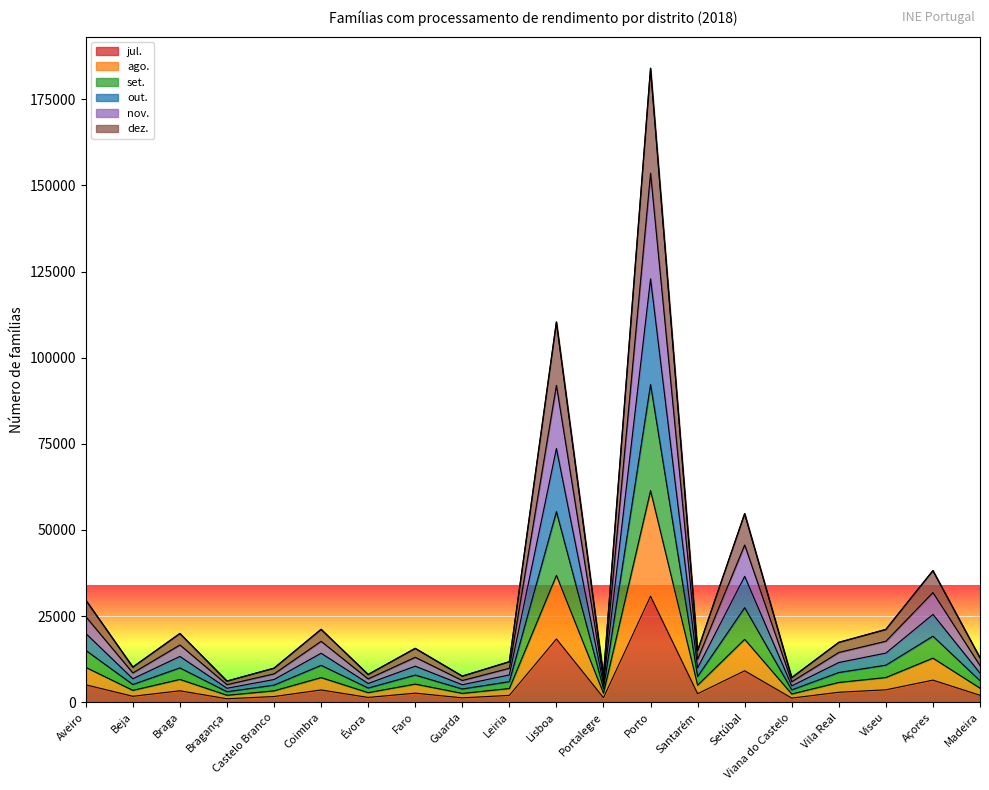

List the series in order of their peak value, highest first.

set., out., nov., dez., ago., jul.